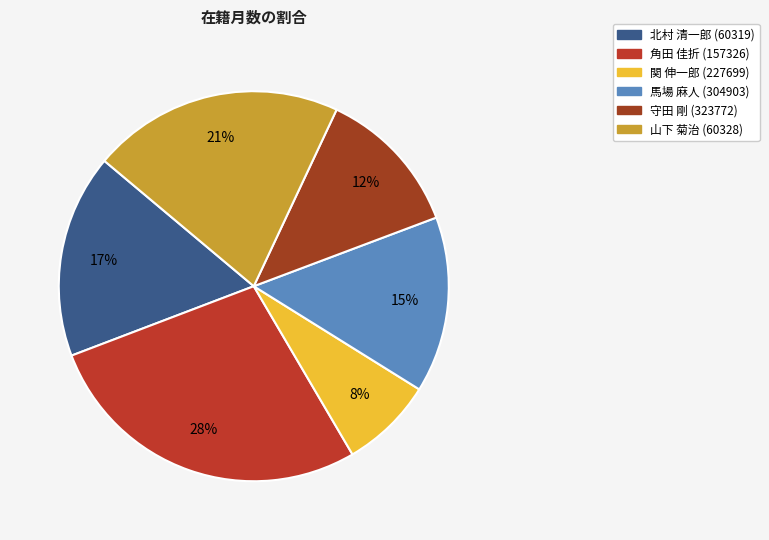

How many segments does this pie chart have?

6